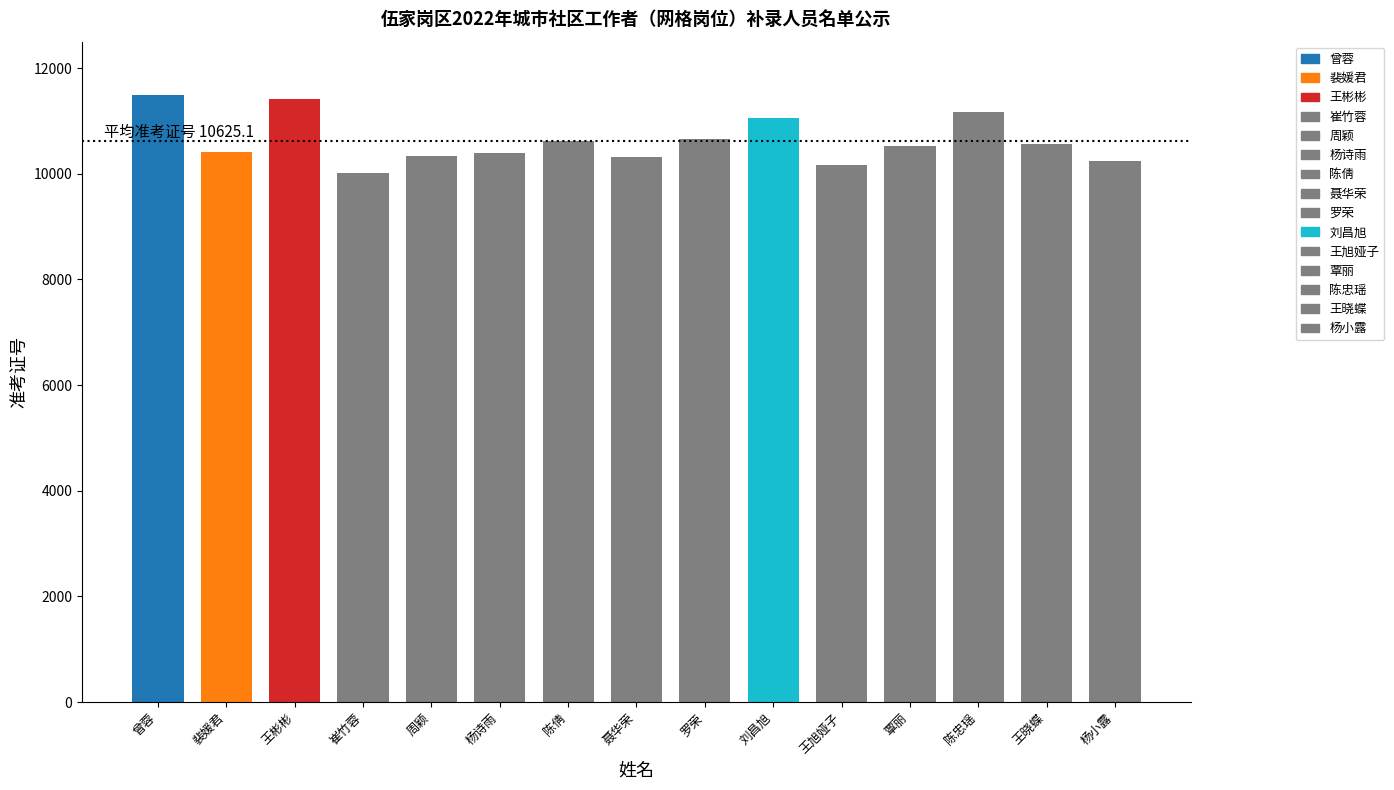

Does the chart contain any negative values?

No